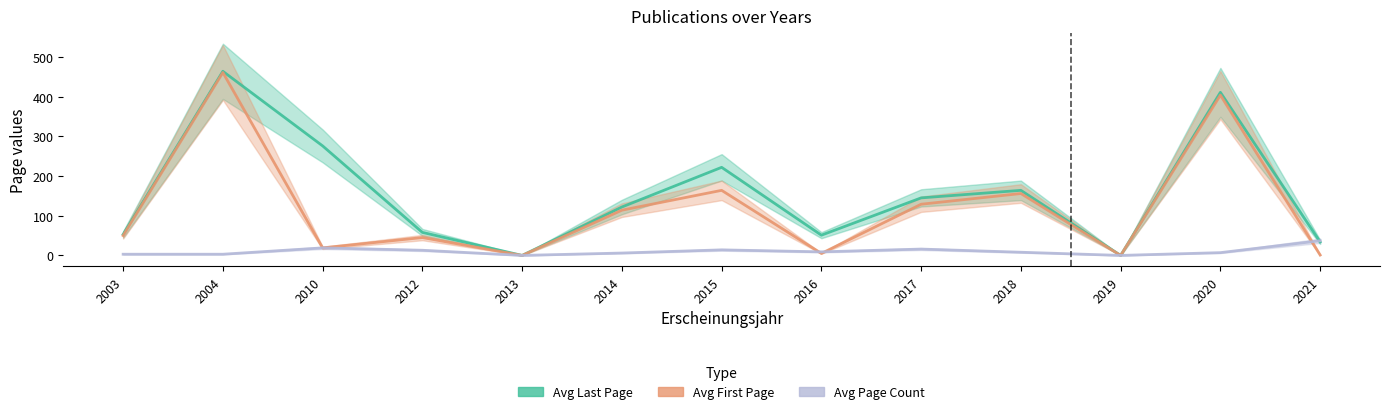

Reading right to left, list all the values displayed in this chart.

Avg Last Page: 2021=34	2020=411	2019=0	2018=164	2017=145	2016=51	2015=222	2014=122	2013=0	2012=58	2010=276	2004=464	2003=53
Avg First Page: 2021=1	2020=404	2019=0	2018=156	2017=129	2016=5	2015=164	2014=114	2013=0	2012=45	2010=19	2004=461	2003=50
Avg Page Count: 2021=37	2020=7	2019=0	2018=8	2017=16	2016=9	2015=14	2014=6	2013=0	2012=13	2010=19	2004=3	2003=3